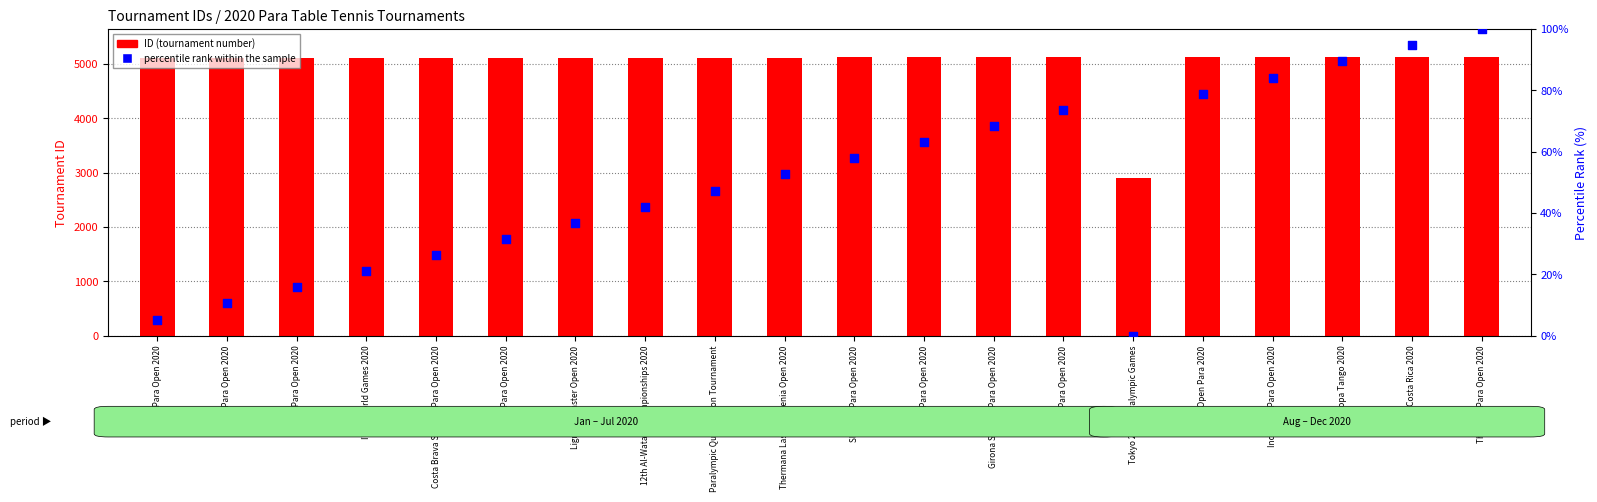

What are all the series names shown in the legend?

ID (tournament number), percentile rank within the sample